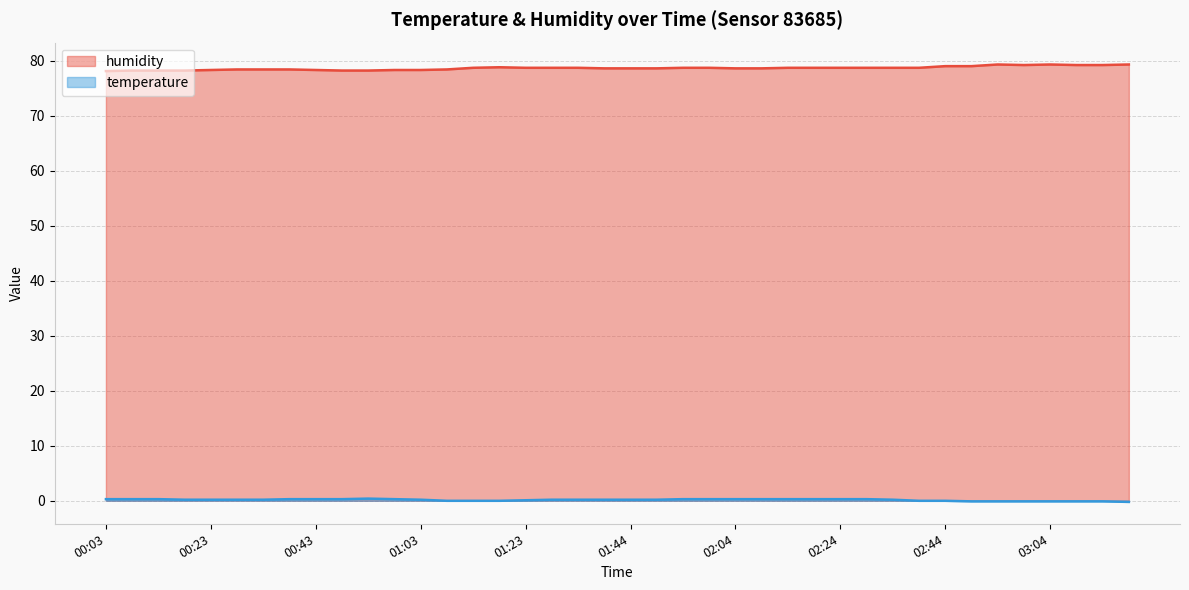

True or false: humidity and temperature intersect in this chart.

False